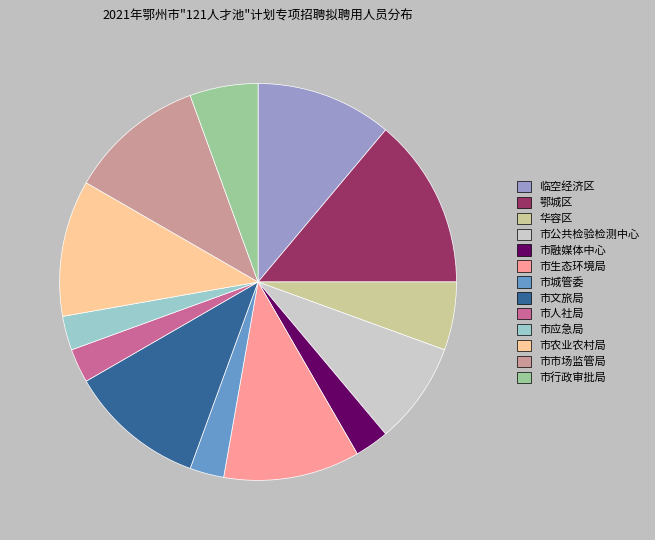

Is the sum of 市城管委 and 市农业农村局 greater than half?

No